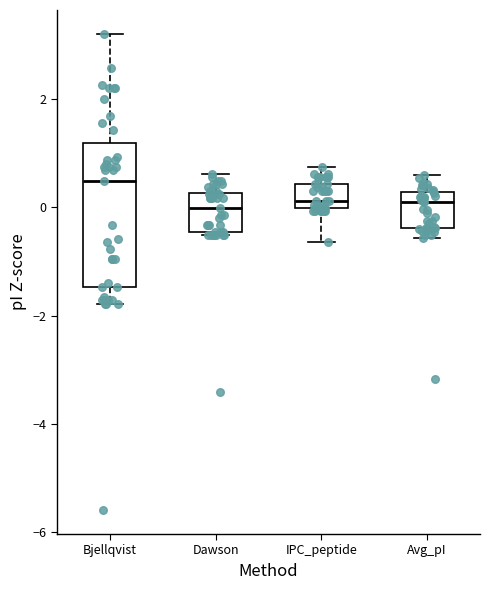

Reading left to right, transcribe this box plot: for each box, give where its median line is, the range the box spans, and where its two whiskers end, as read against the y-axis. The values are not printed on the chart, so give them approximately, as read against the axis.

Bjellqvist: median 0.4, box -1.4 to 1.2, whiskers -1.8 to 3.2
Dawson: median 0.0, box -0.4 to 0.2, whiskers -0.6 to 0.6
IPC_peptide: median 0.2, box 0.0 to 0.4, whiskers -0.6 to 0.8
Avg_pI: median 0.0, box -0.4 to 0.2, whiskers -0.6 to 0.6